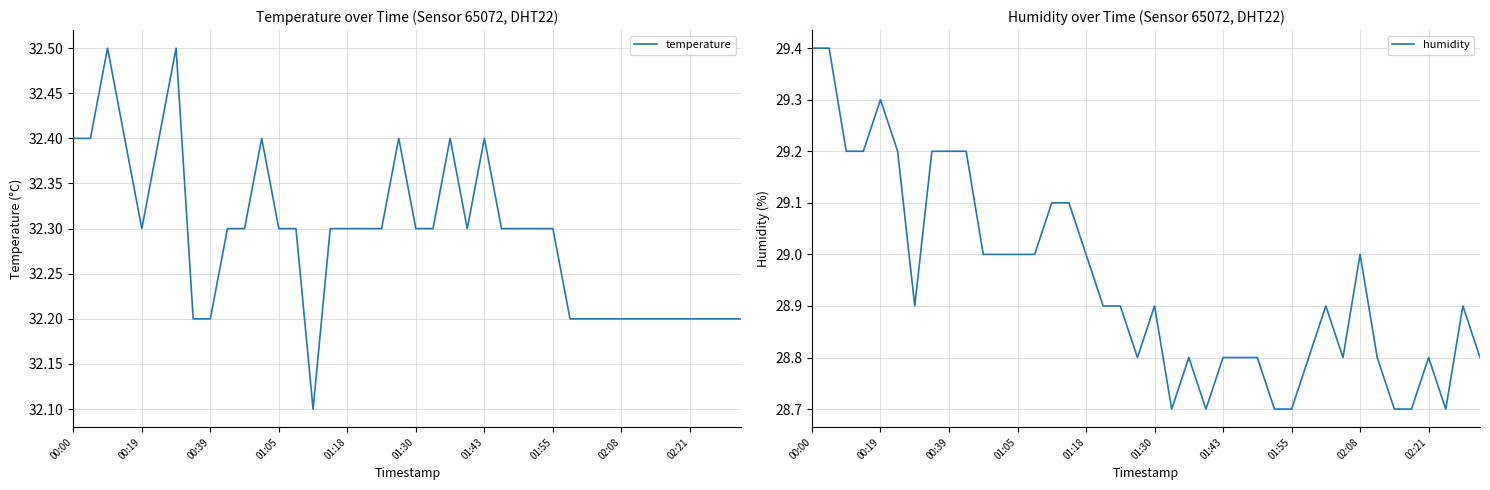

What is the minimum value for humidity?

28.7